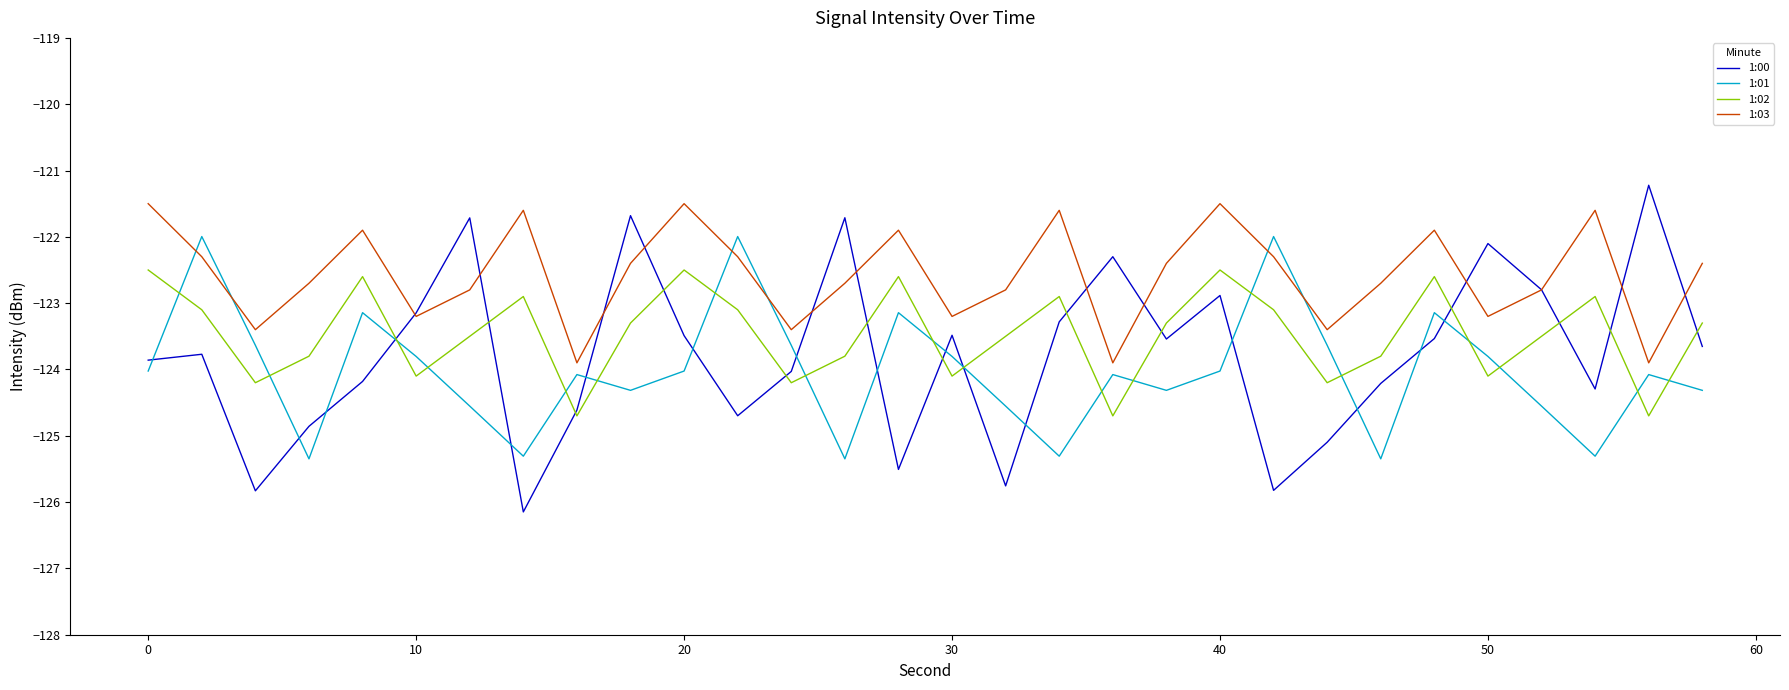

What is the minimum value for 1:01?

-125.3